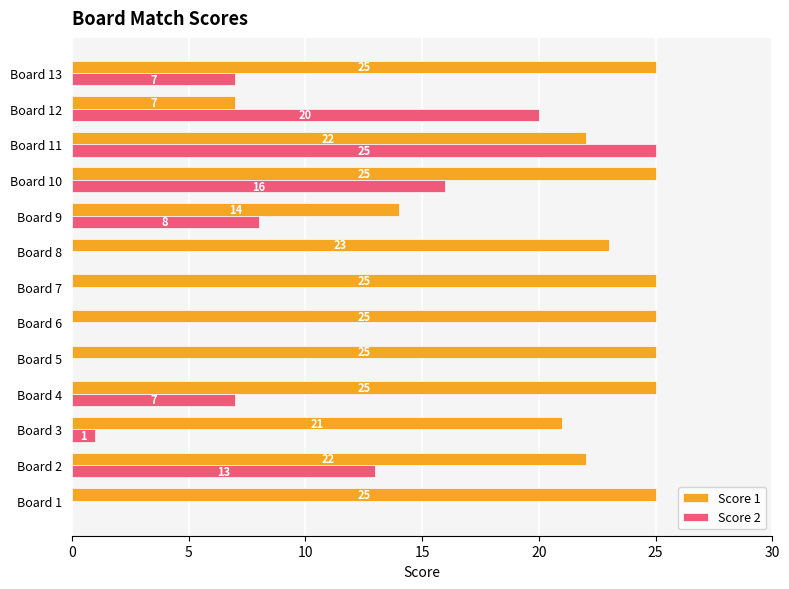

What is the total value across all series at Board 3?

22